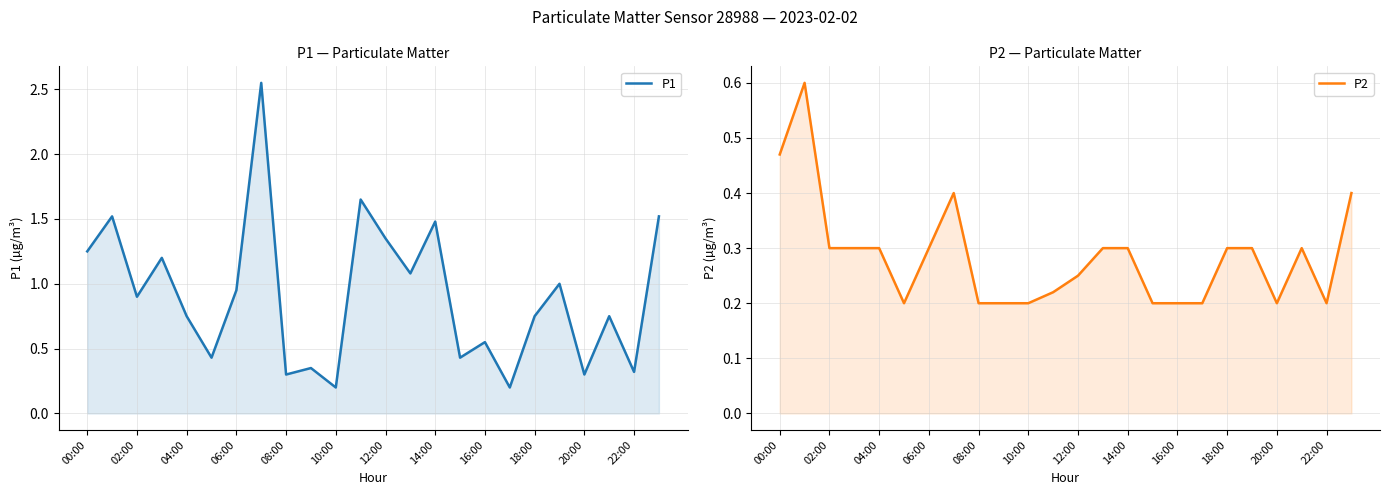

Is it true that P1 equals 1.0 at 14:00?

False